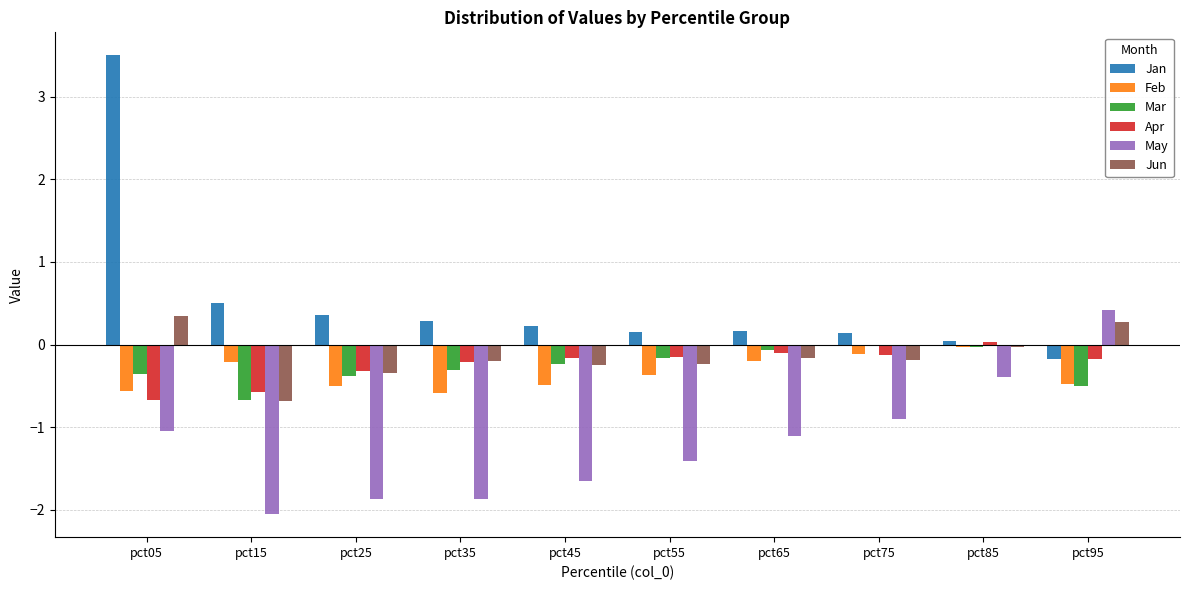

What is the maximum value for Jun?

0.3